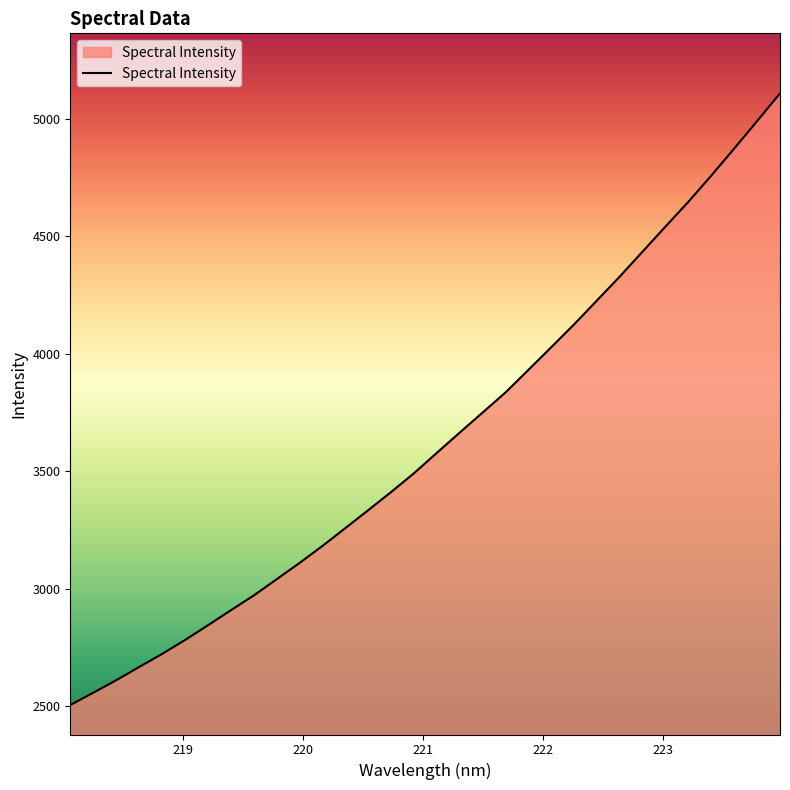

What is the smallest value displayed?

2505.6